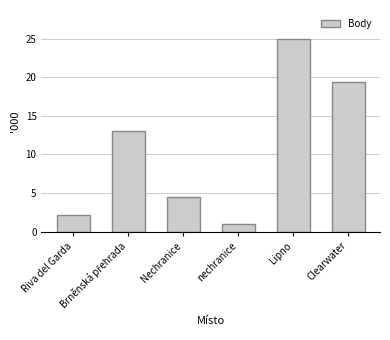

Reading left to right, transcribe all the data shown in this chart.

2.1	13.0	4.4	1.0	25.0	19.4